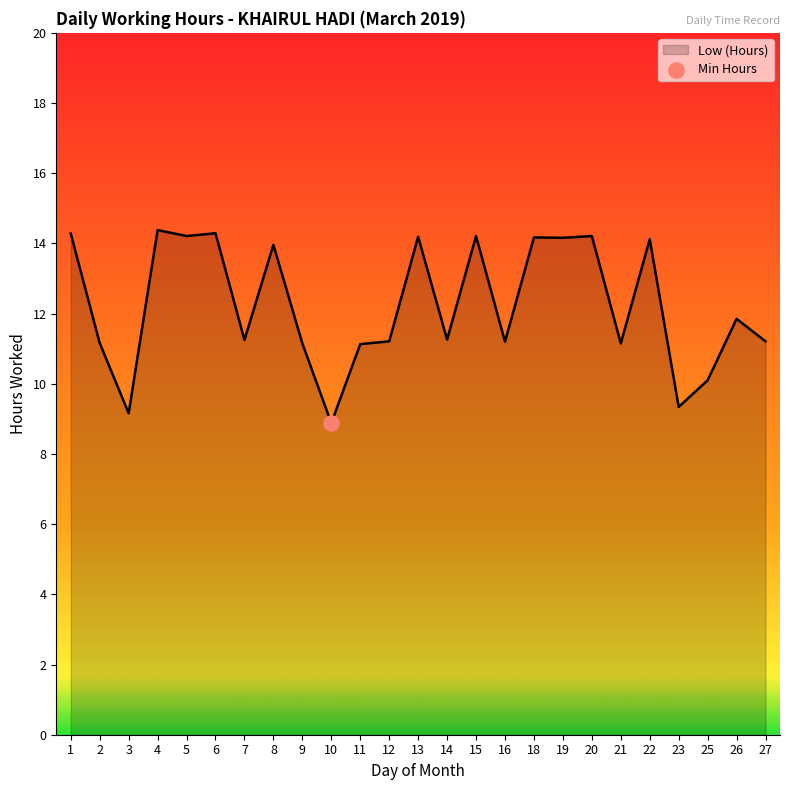

Which has a higher value, 12 or 20?

20